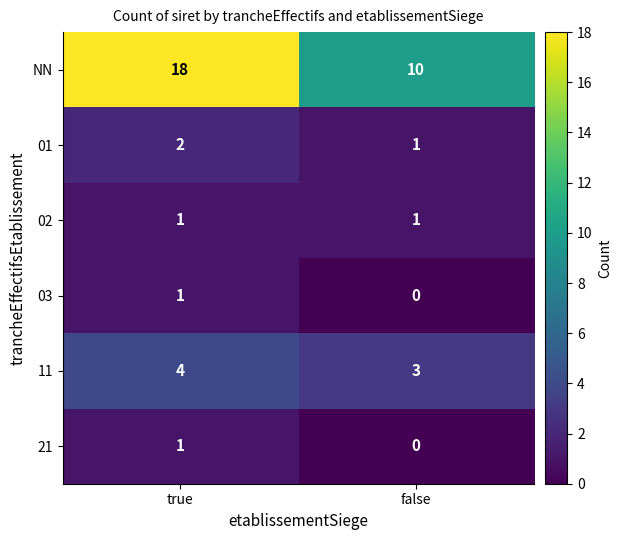

Which series has the largest range (max minus min)?

NN